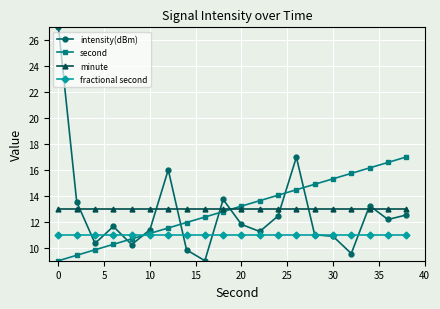

Is this an area chart (filled region under the line)?

No